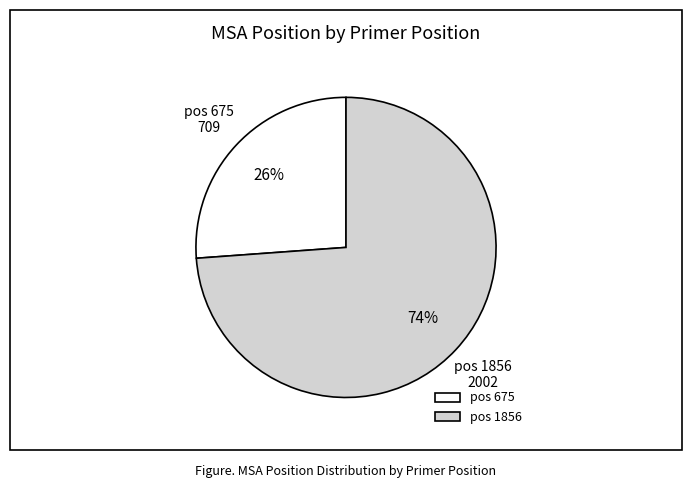

How many slices are in this pie chart?

2